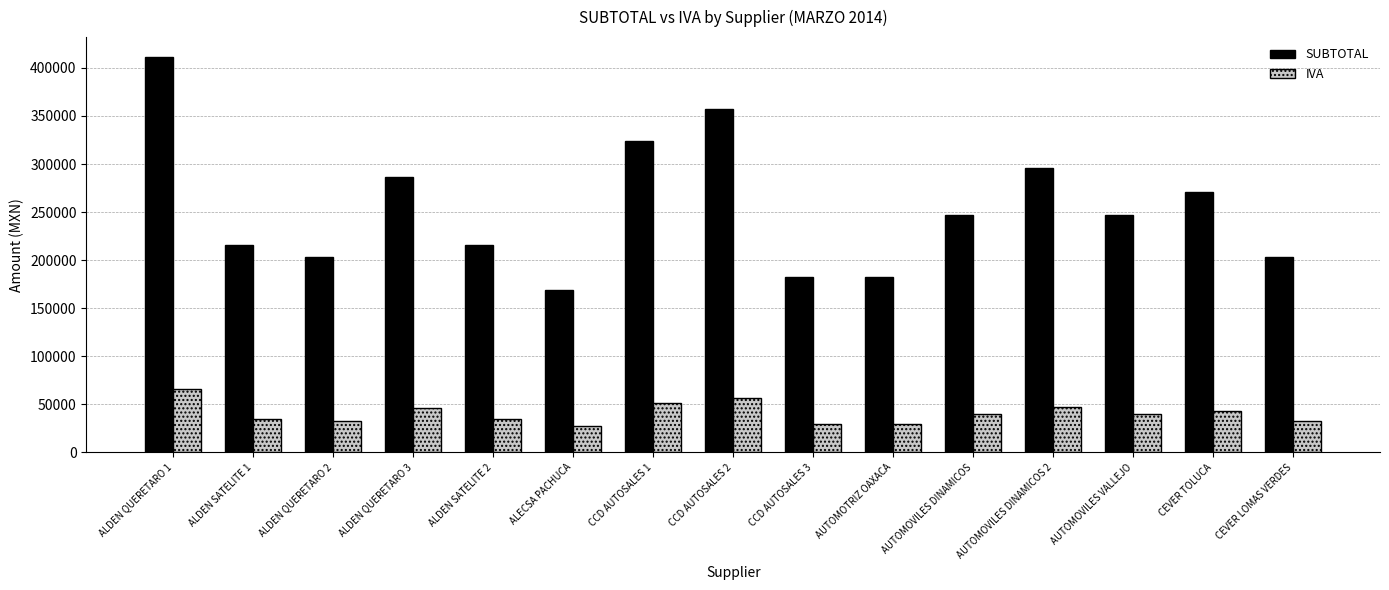

Which series has the largest total across all categories?

SUBTOTAL